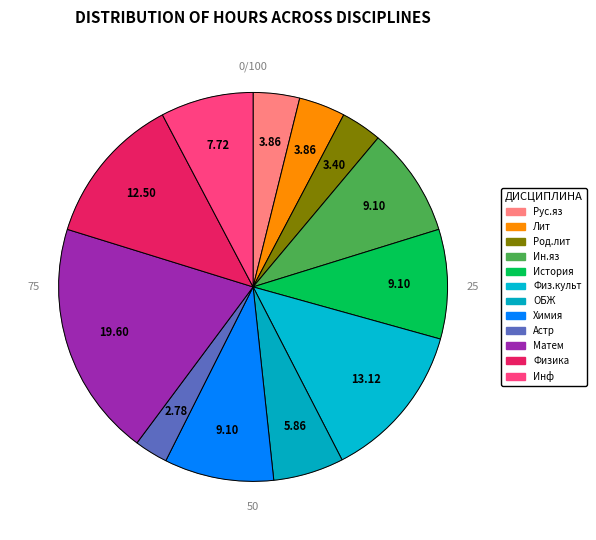

To the nearest percent, what is the difference between the largest and smallest slice percentages?

17%